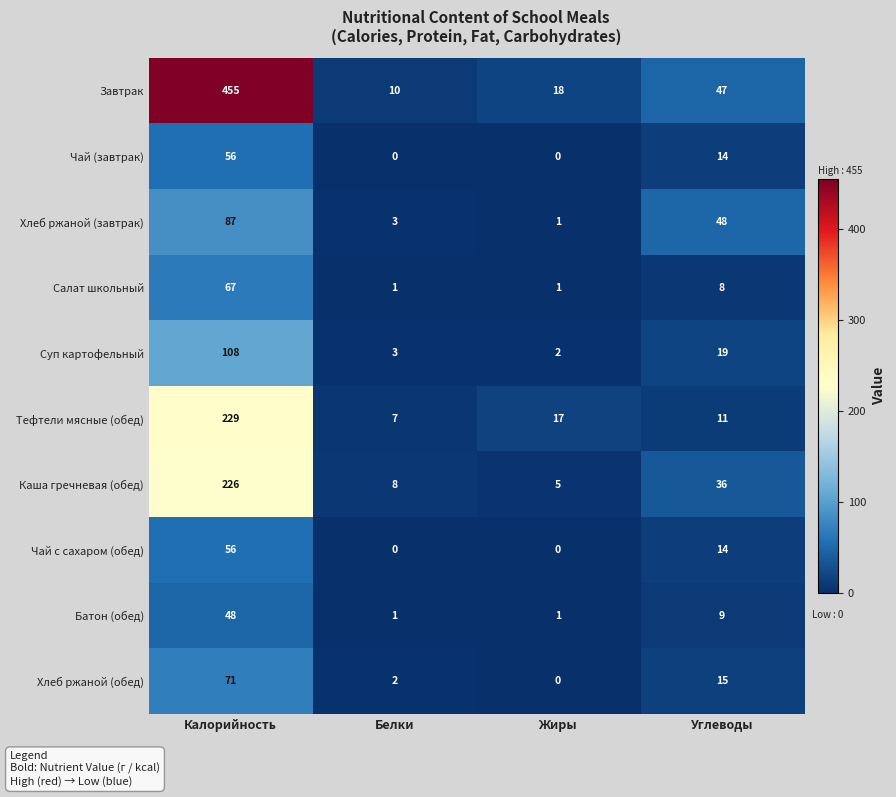

Which label corresponds to the largest value in the chart?

Калорийность